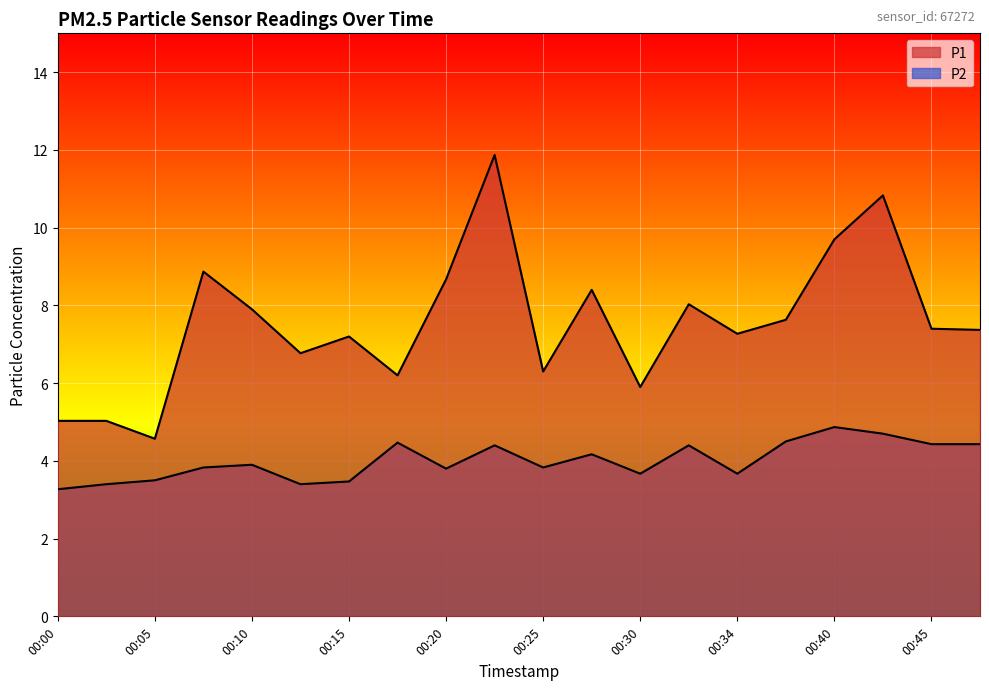

At how many categories does at least one series exceed 3?

20